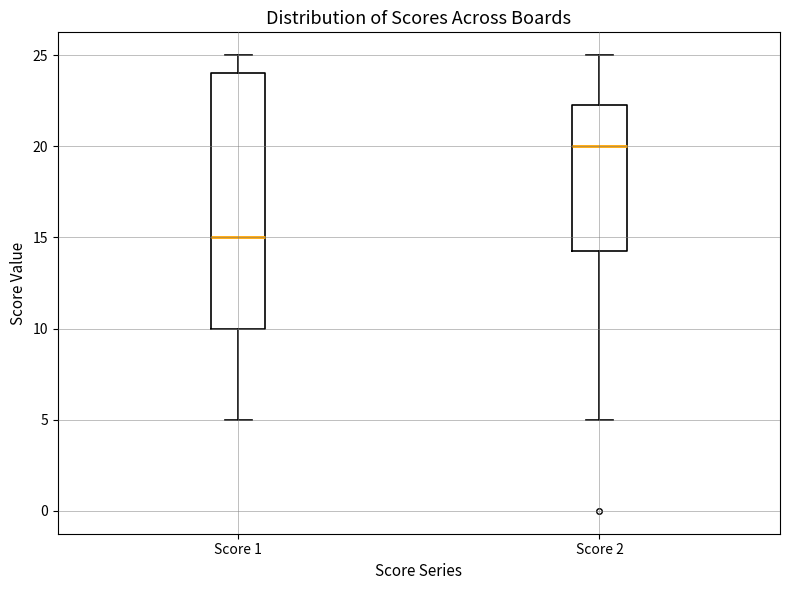

Where does the upper whisker of the box for Score 2 end on the y-axis? The values are not printed on the chart, so give them approximately, as read against the axis.

25.0